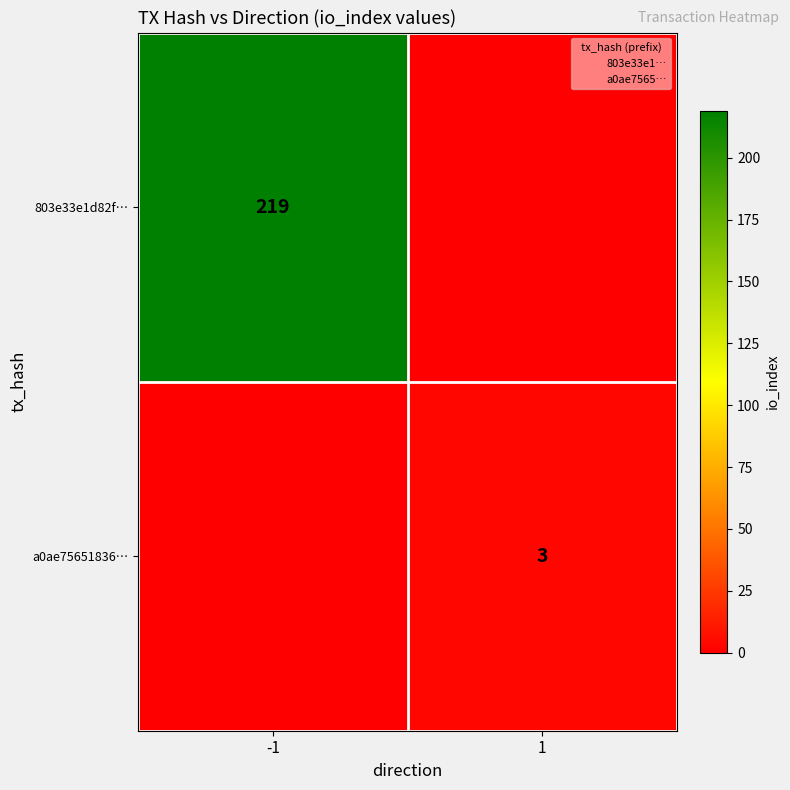

Is it true that a0ae75651836… equals 5 at 1?

False